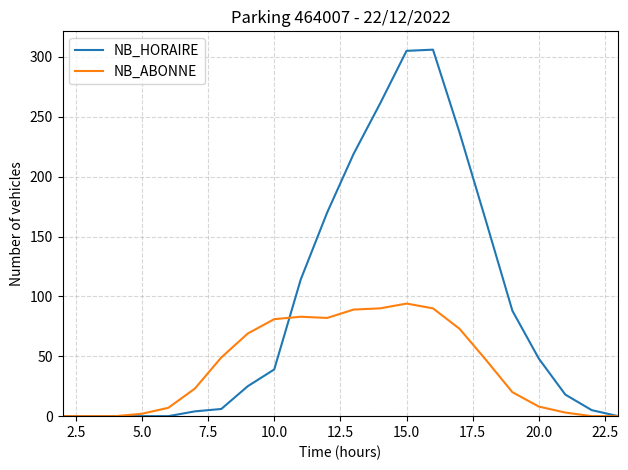

What is the maximum value for NB_HORAIRE?

306